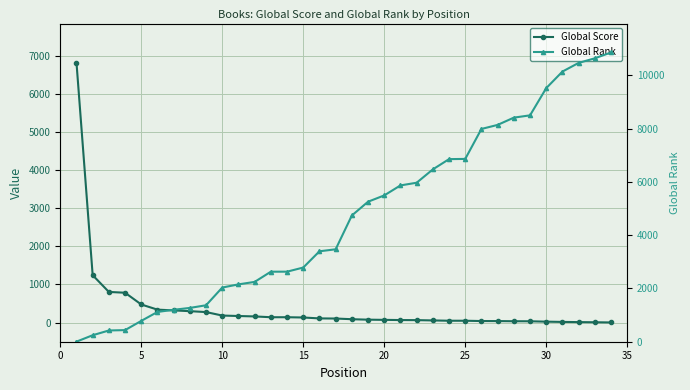

True or false: Global Rank has more than 1 interior local peaks.

False